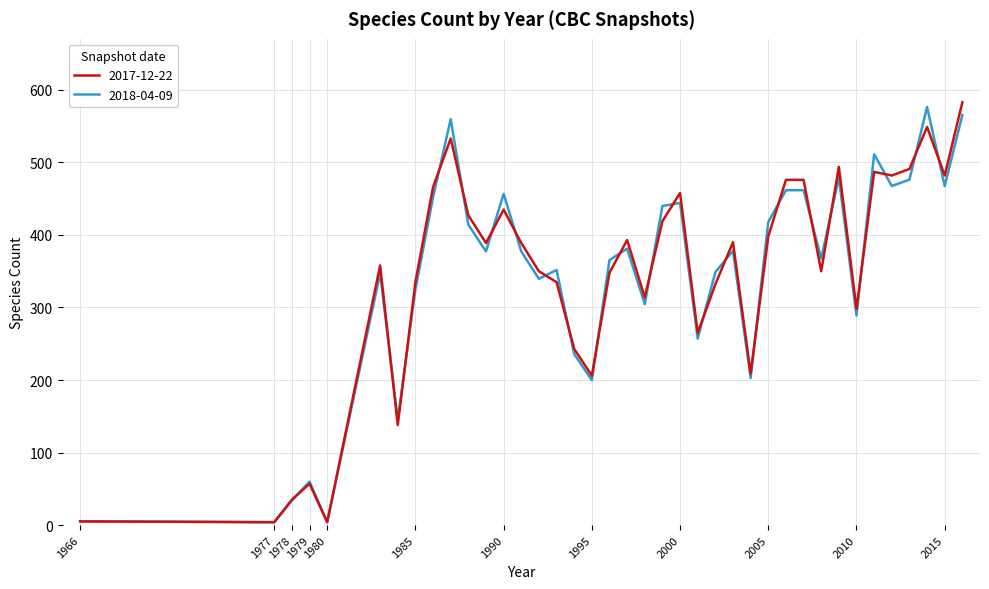

What are all the series names shown in the legend?

2017-12-22, 2018-04-09